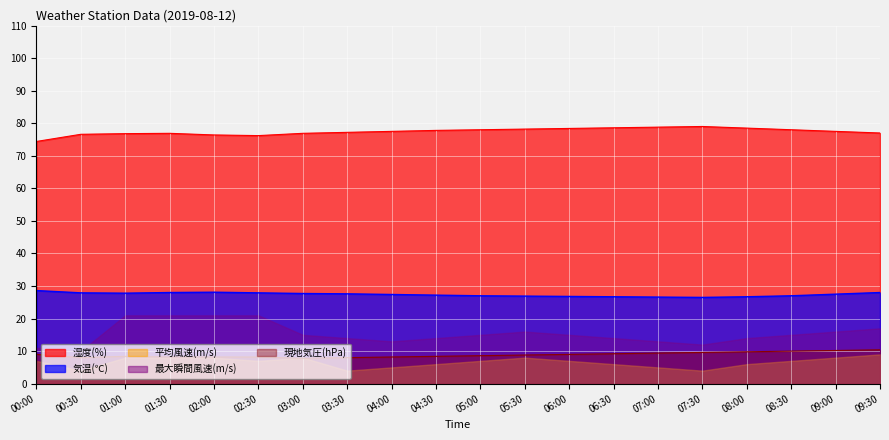

True or false: 気温(℃) has a value of 26.8 at 06:00.

True